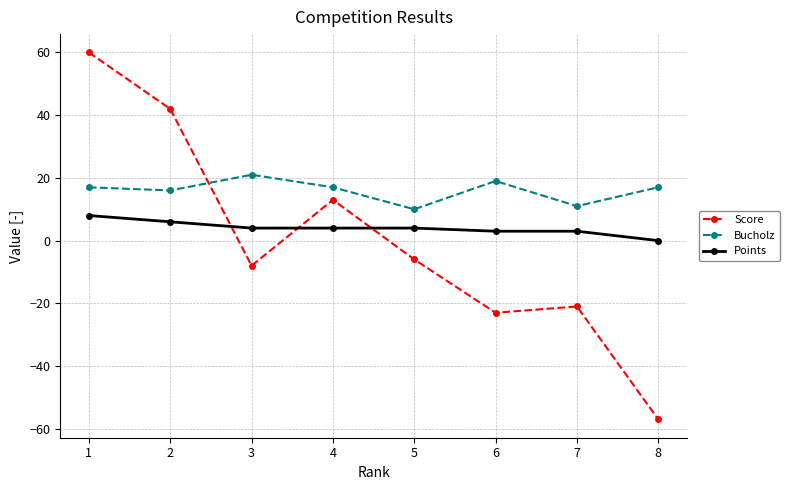

True or false: Bucholz and Points cross at least once.

False